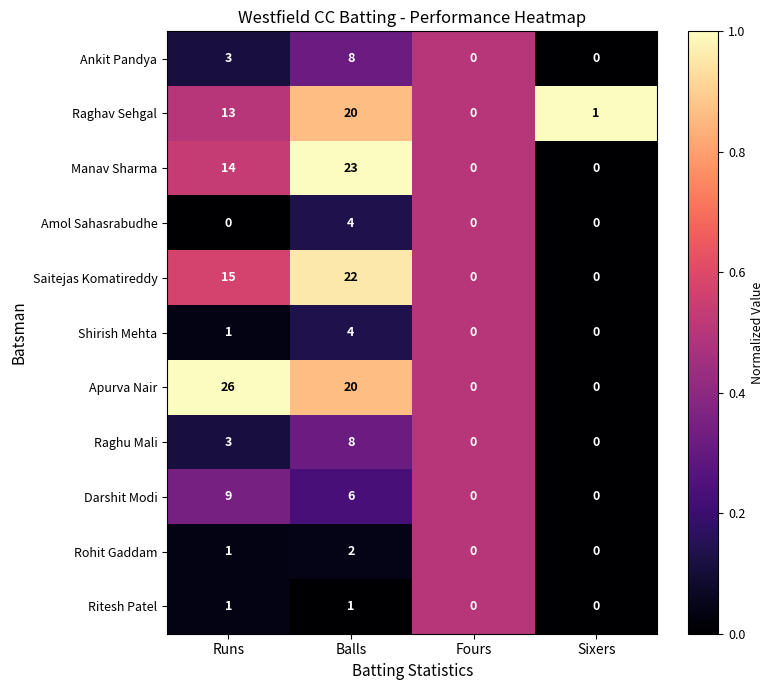

Which series has the widest spread of values?

Apurva Nair